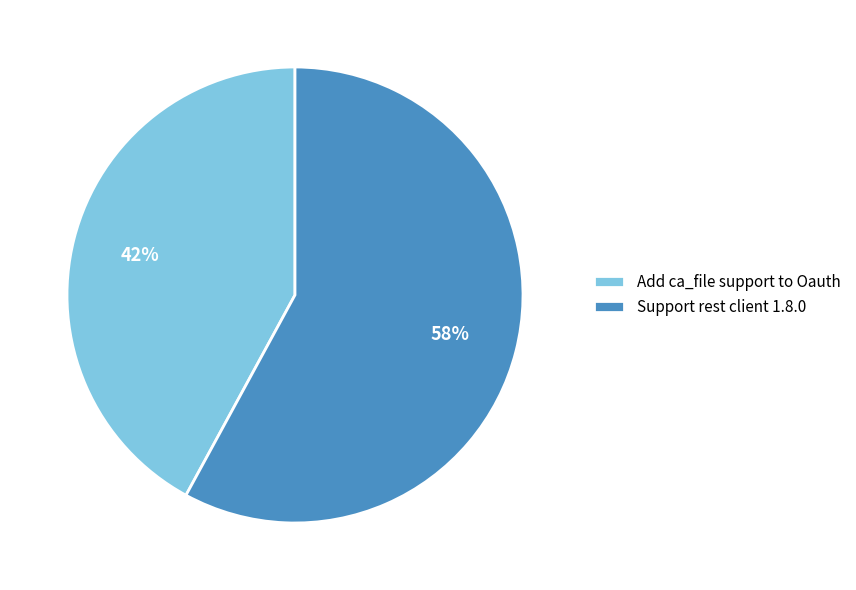

The Support rest client 1.8.0 slice represents 44% of the pie. True or false?

False